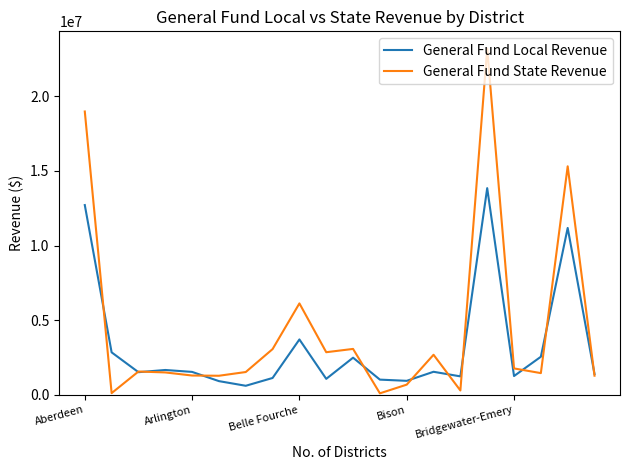

List the series in order of their peak value, highest first.

General Fund State Revenue, General Fund Local Revenue